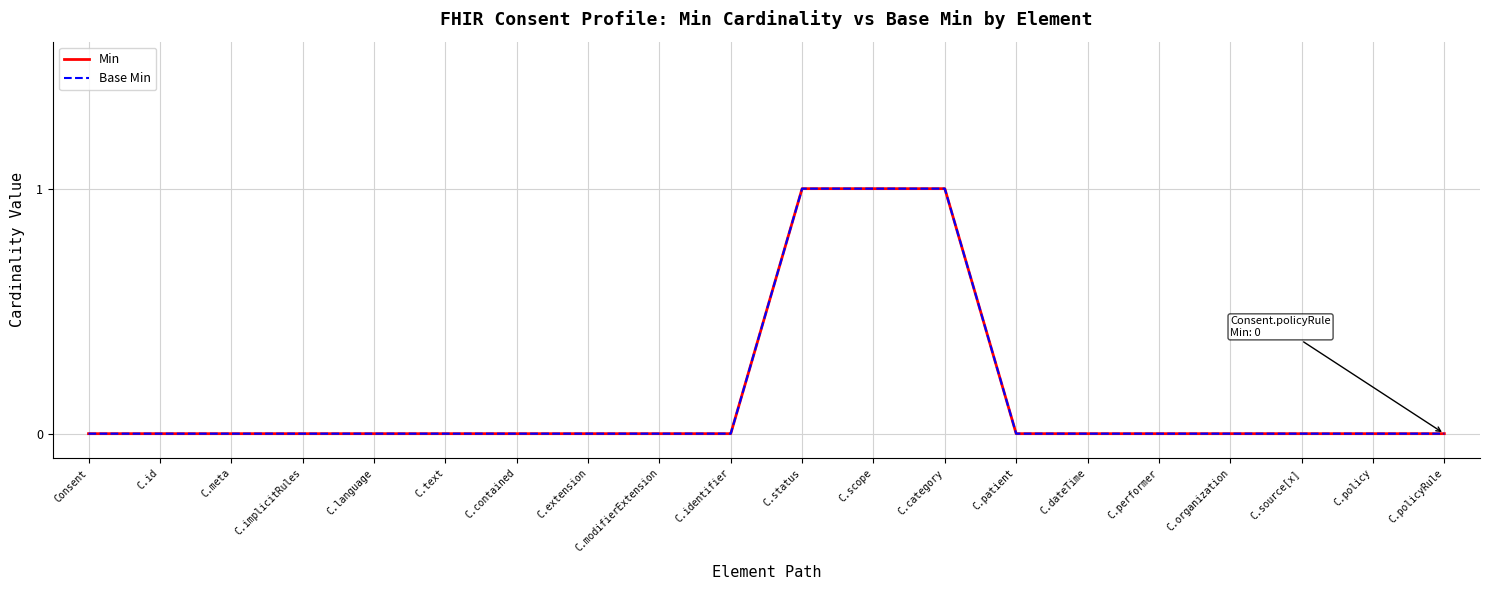

True or false: Min and Base Min intersect in this chart.

False